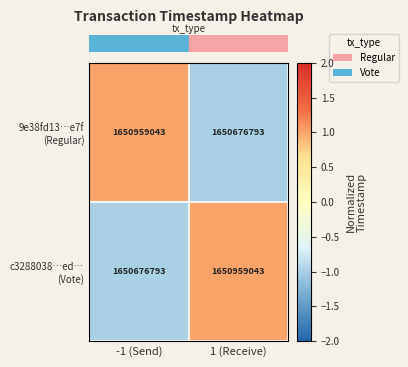

What is the minimum value shown in the chart?

1650676793